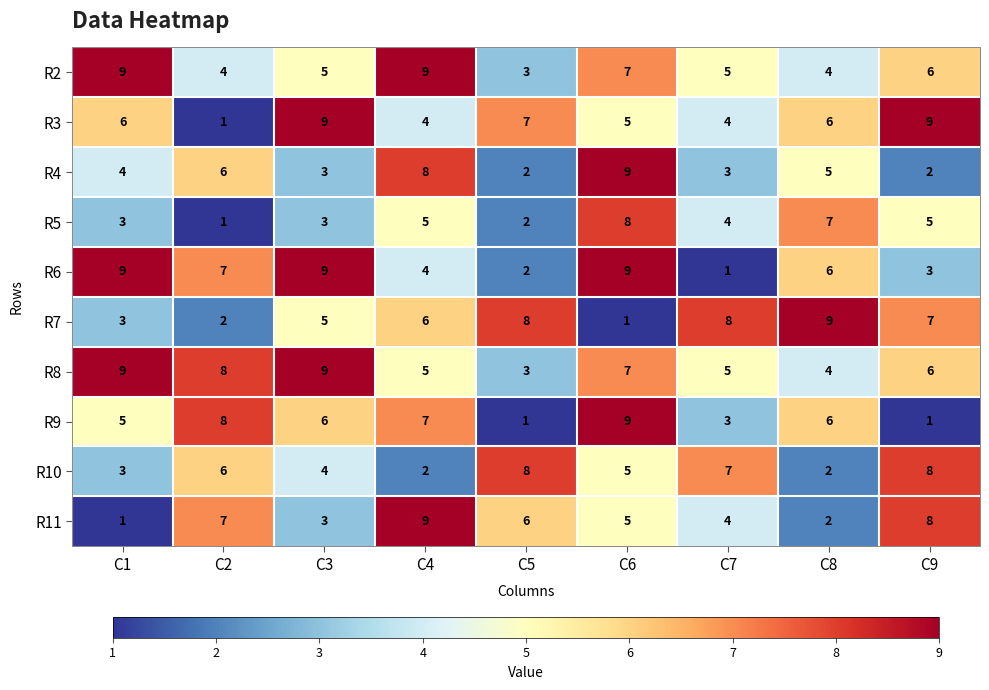

The value of R7 at C2 is 2. True or false?

True